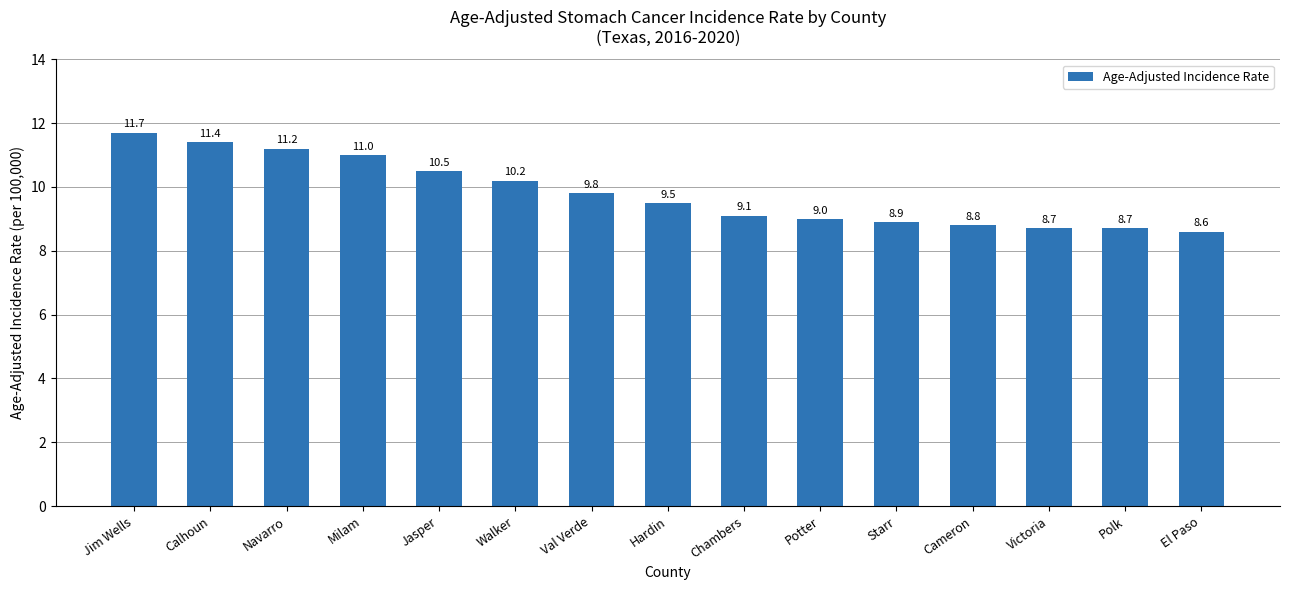

True or false: the data shows 15.6 at Jasper.

False